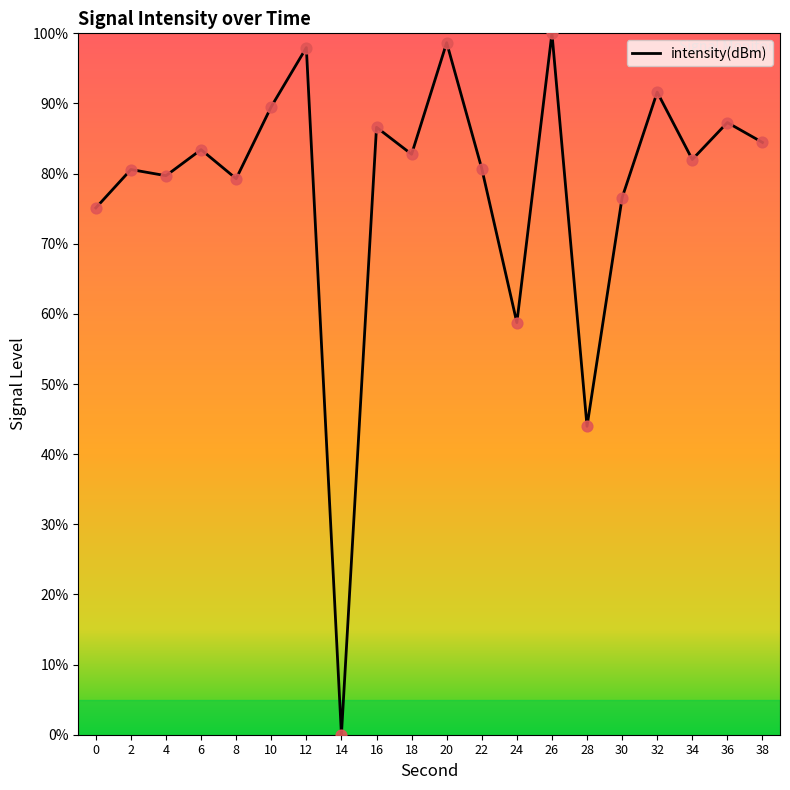

What is the change in value from 6 to 8?

-4.1